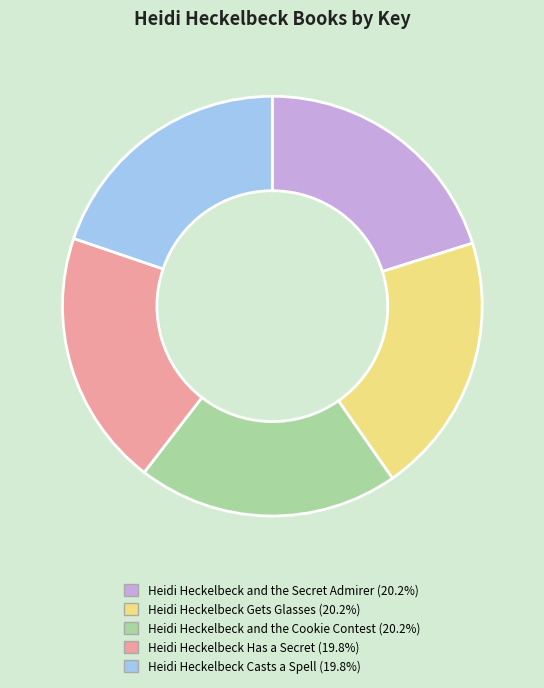

Does Heidi Heckelbeck and the Secret Admirer account for over 50% of the chart?

No